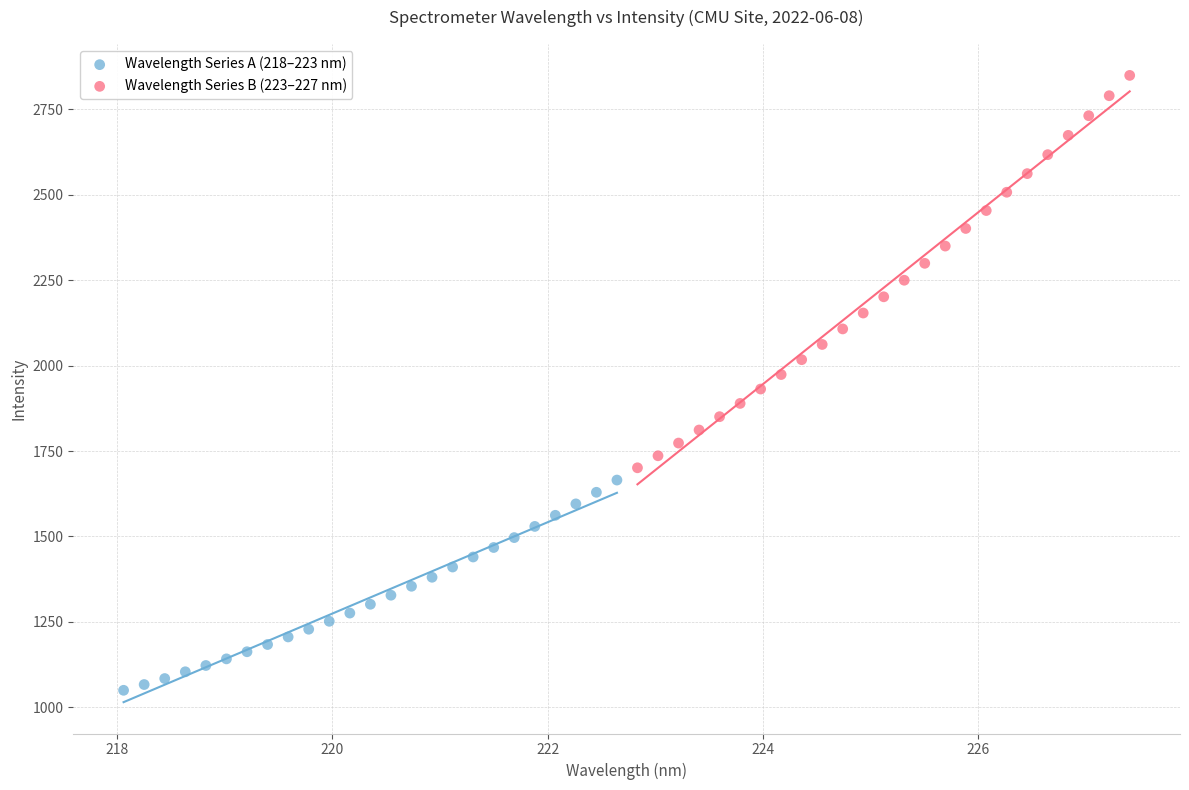

Which series contains the lowest Y value?

Wavelength Series A (218–223 nm)